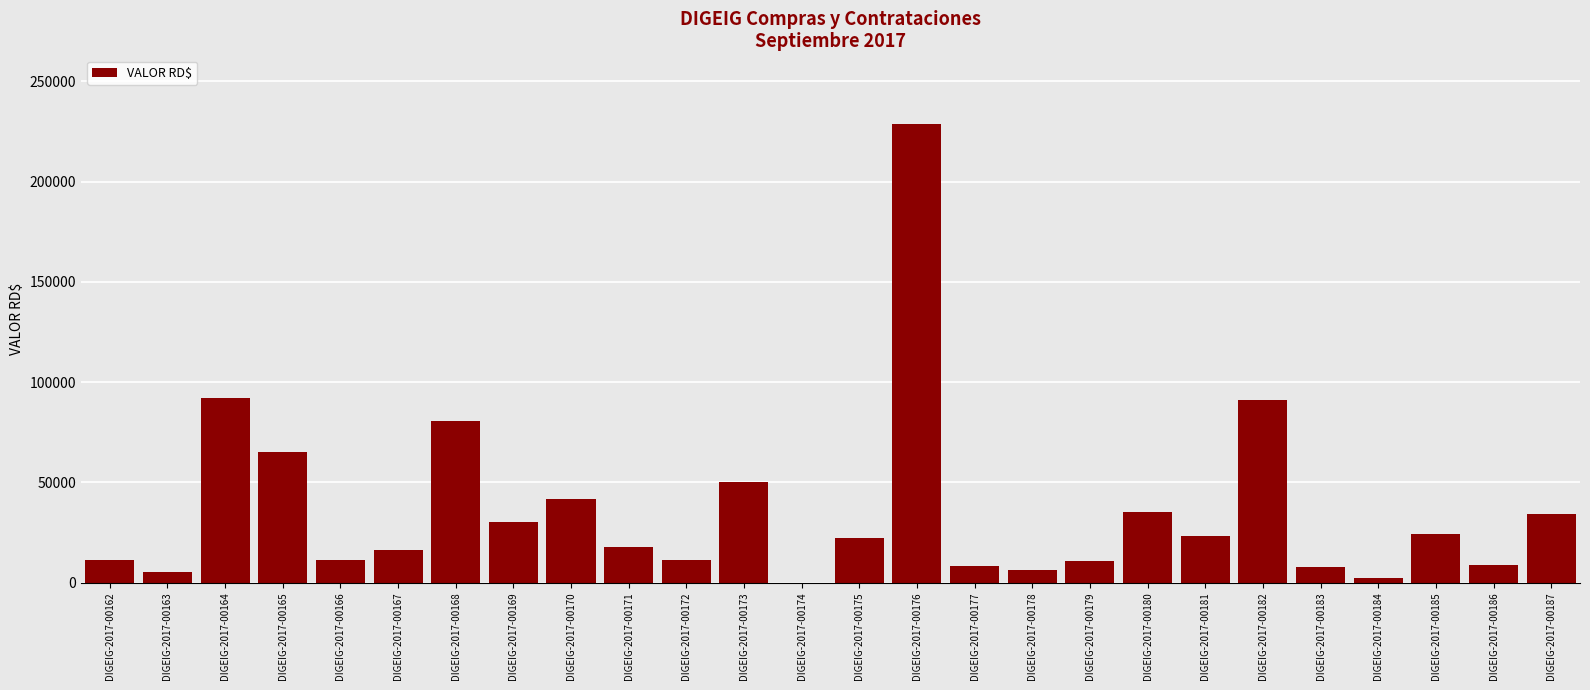

Are the bars grouped side by side (vs. stacked)?

No